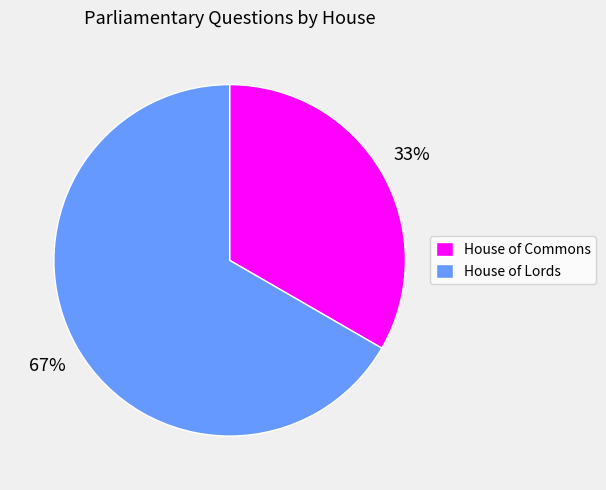

Approximately how many times larger is the value at House of Lords compared to House of Commons?

2.0